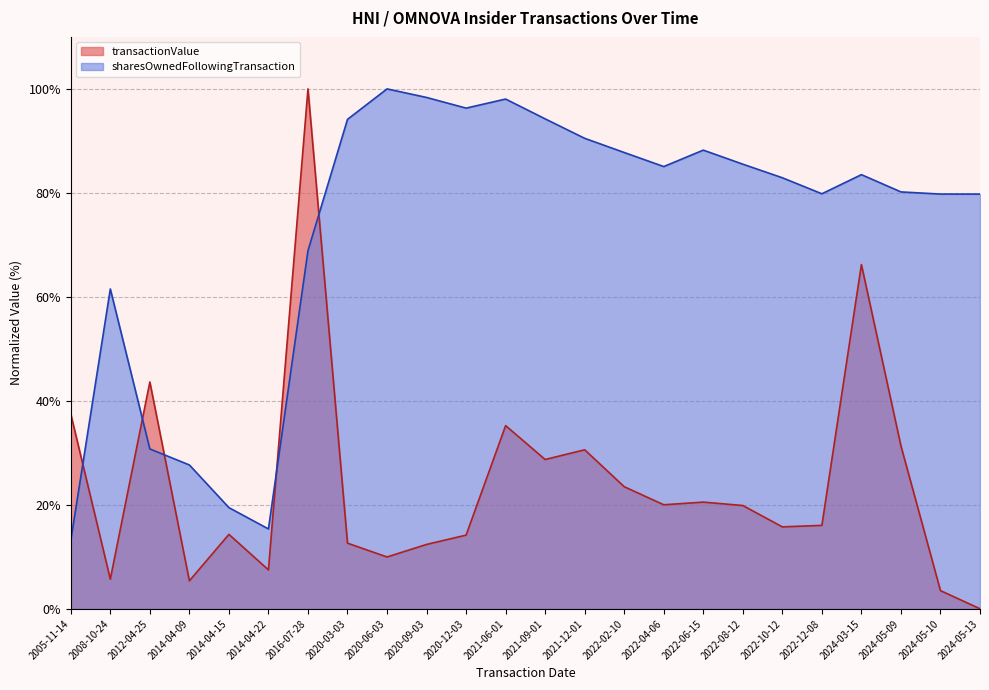

How many times do sharesOwnedFollowingTransaction and transactionValue cross each other?

5